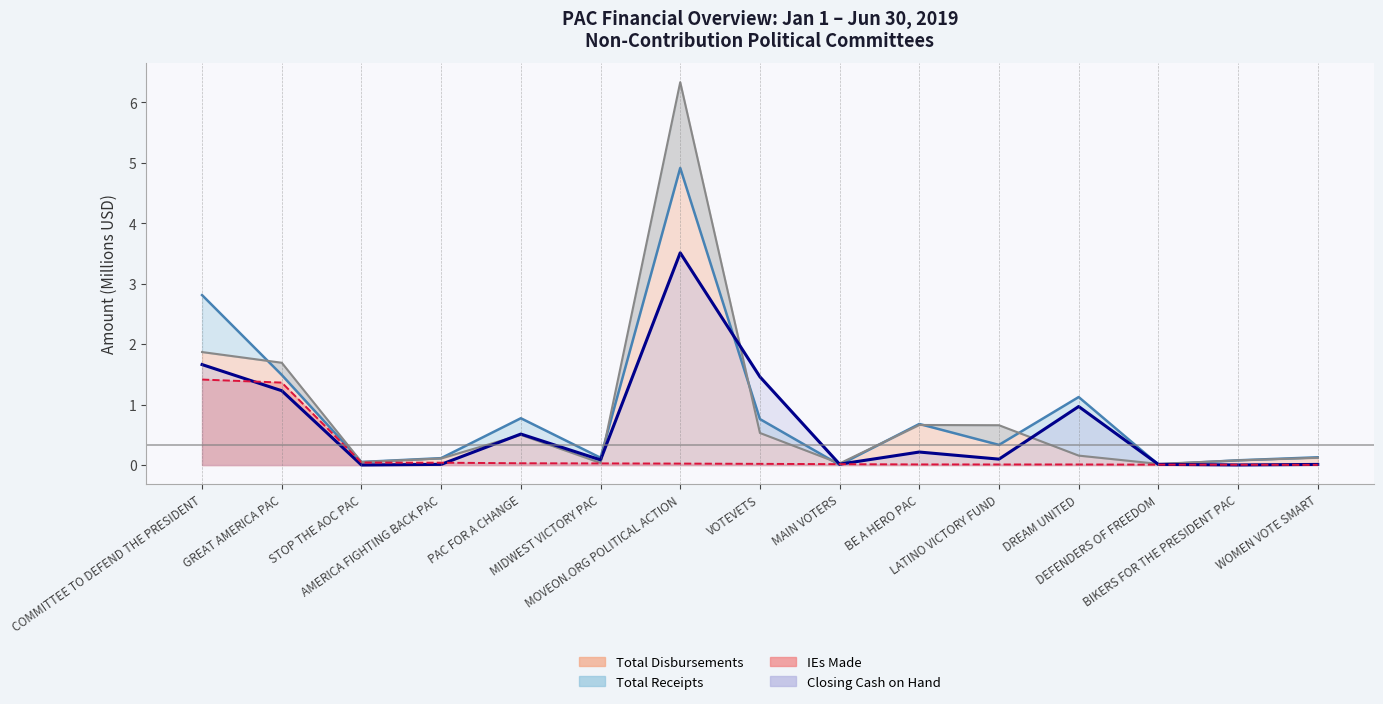

What is the maximum value shown in the chart?

6.3